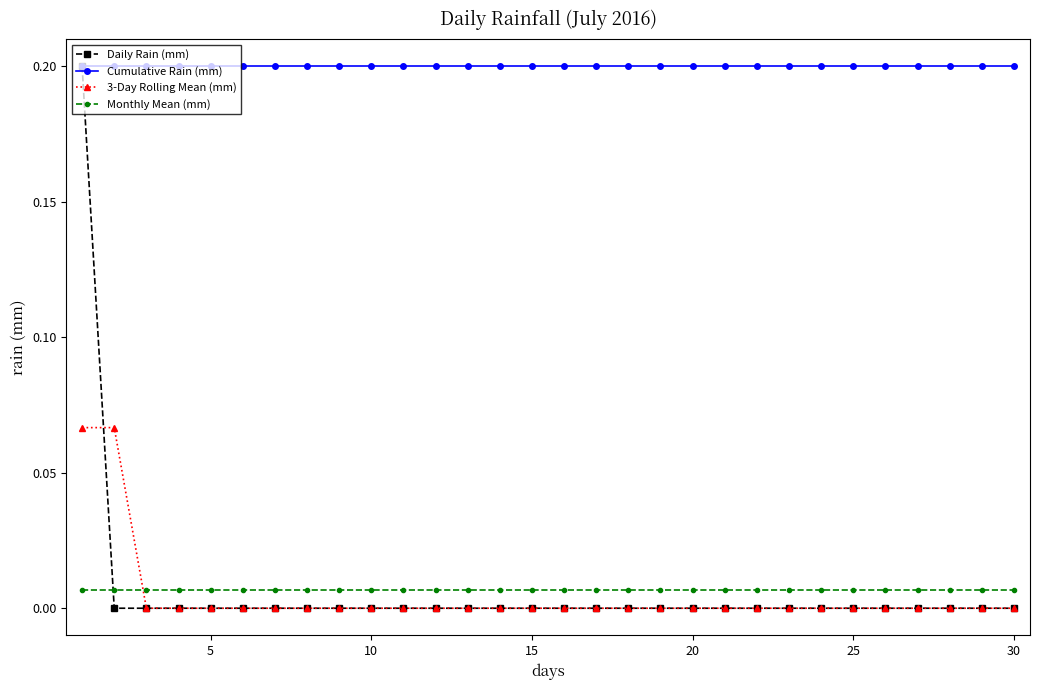

Which series has the largest total across all categories?

Cumulative Rain (mm)